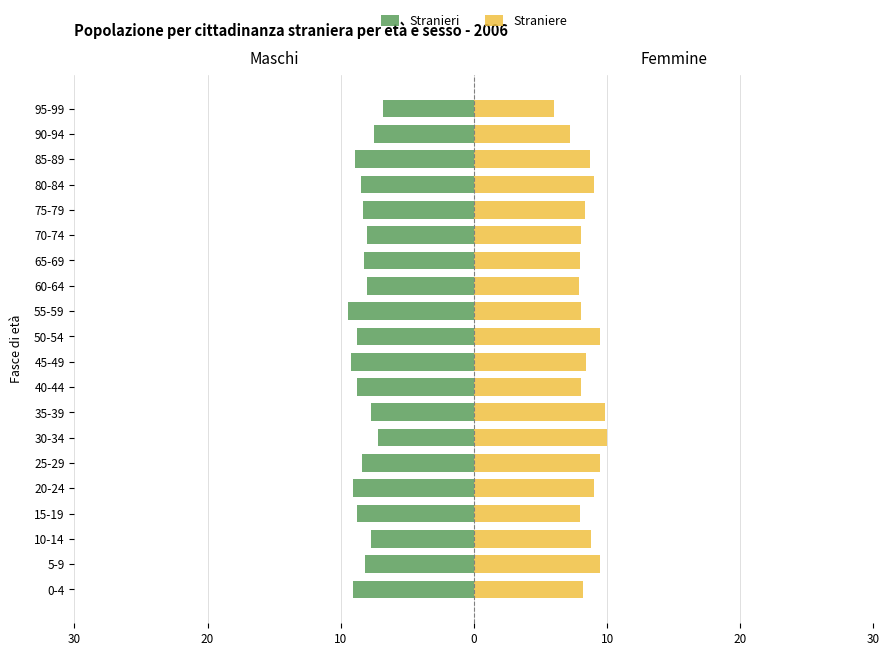

How many data points in Straniere are above 8?

15